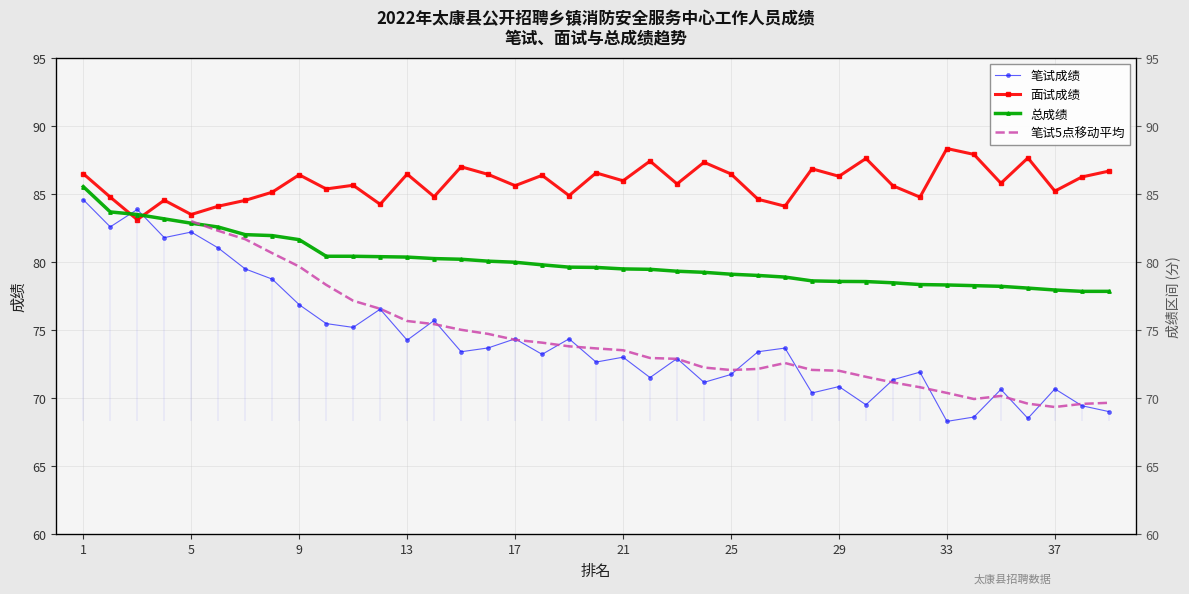

Does the chart have visible grid lines?

Yes